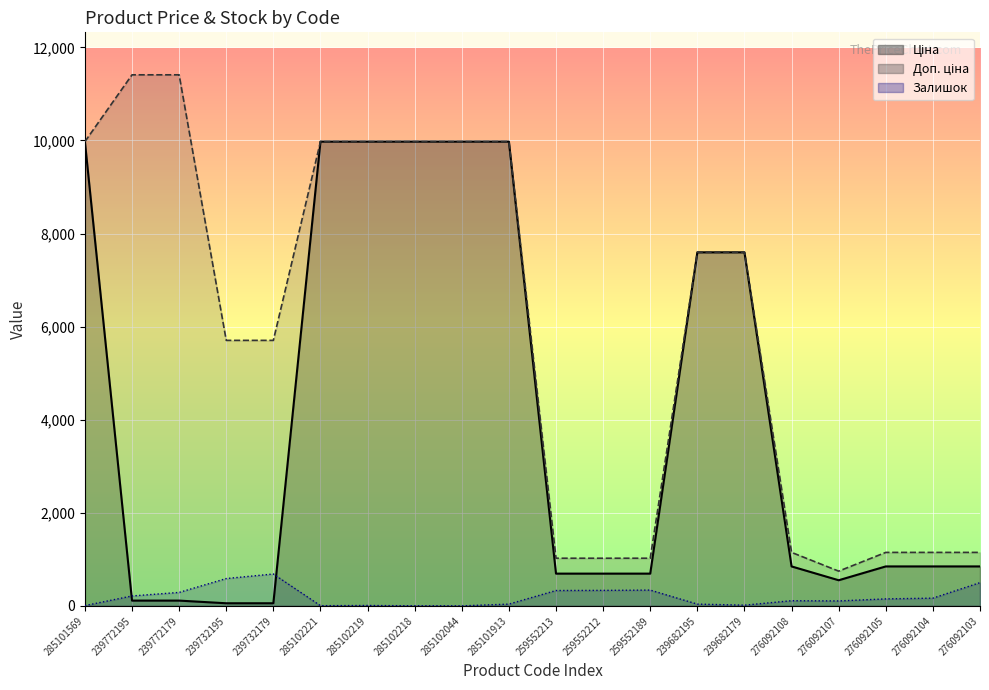

Where is Ціна nearest to the value 5016?

239682195